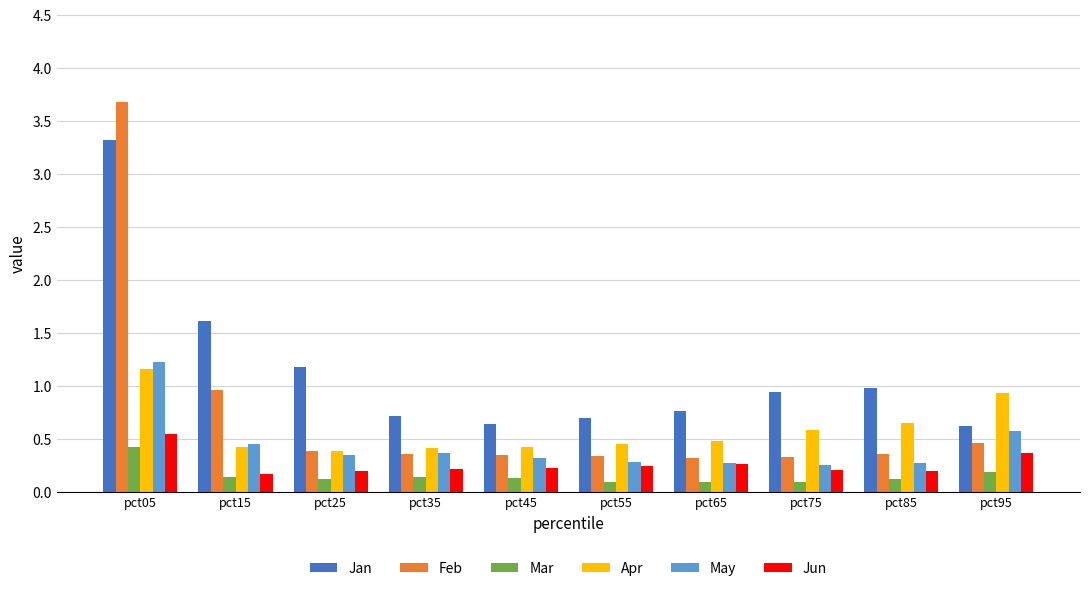

What is the value of the Jan bar at the 6th from the left?

0.7